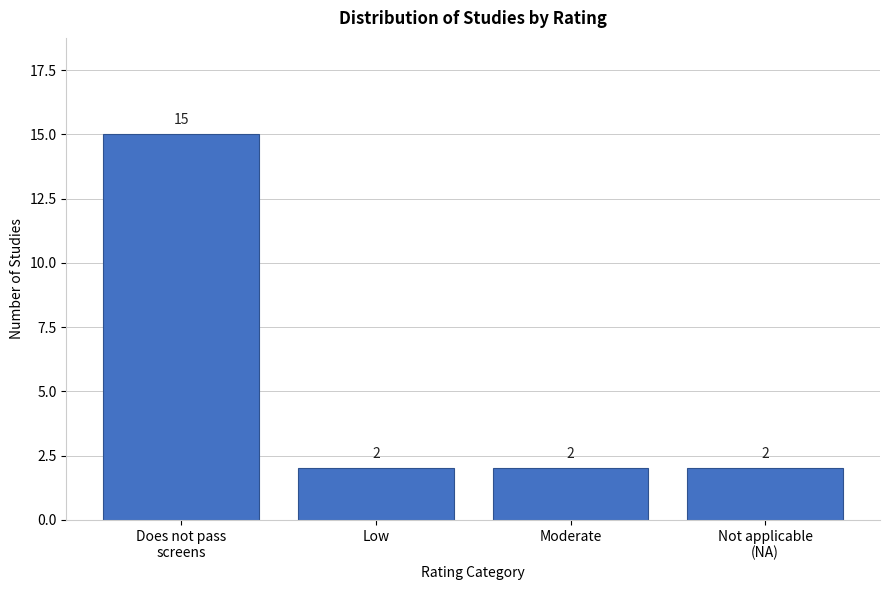

Reading left to right, what are all the values shown in this chart?

15	2	2	2